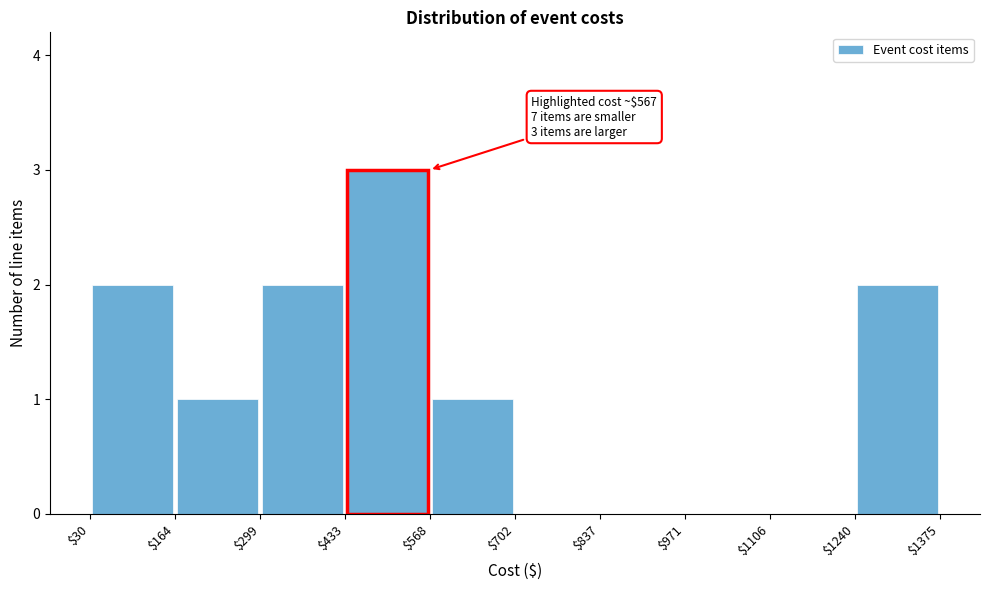

Over which range of the x-axis is the bar tallest?

$433 to $568